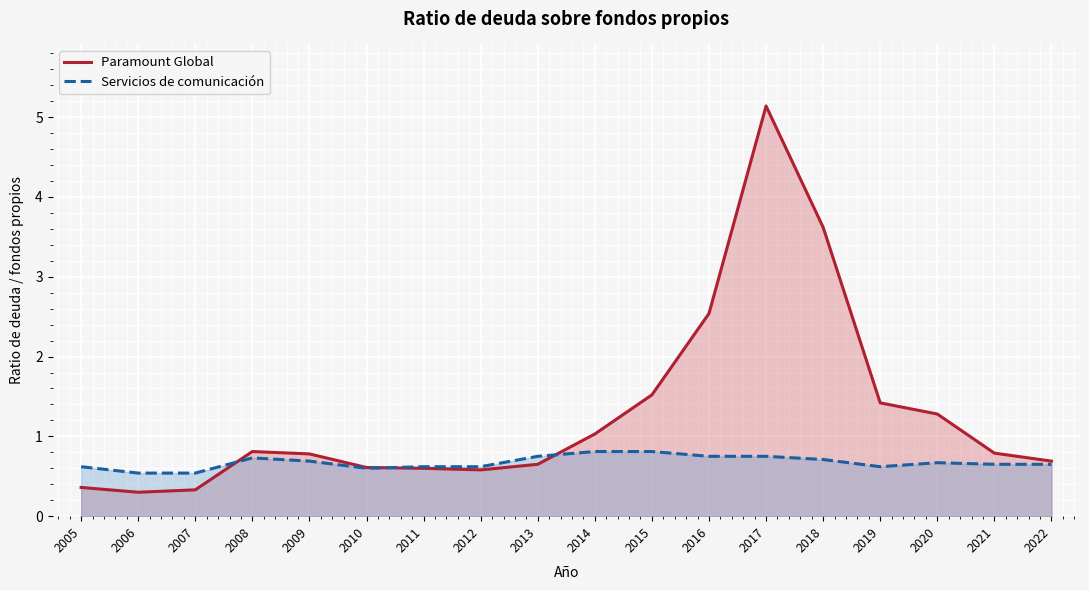

At how many categories does at least one series exceed 3?

2